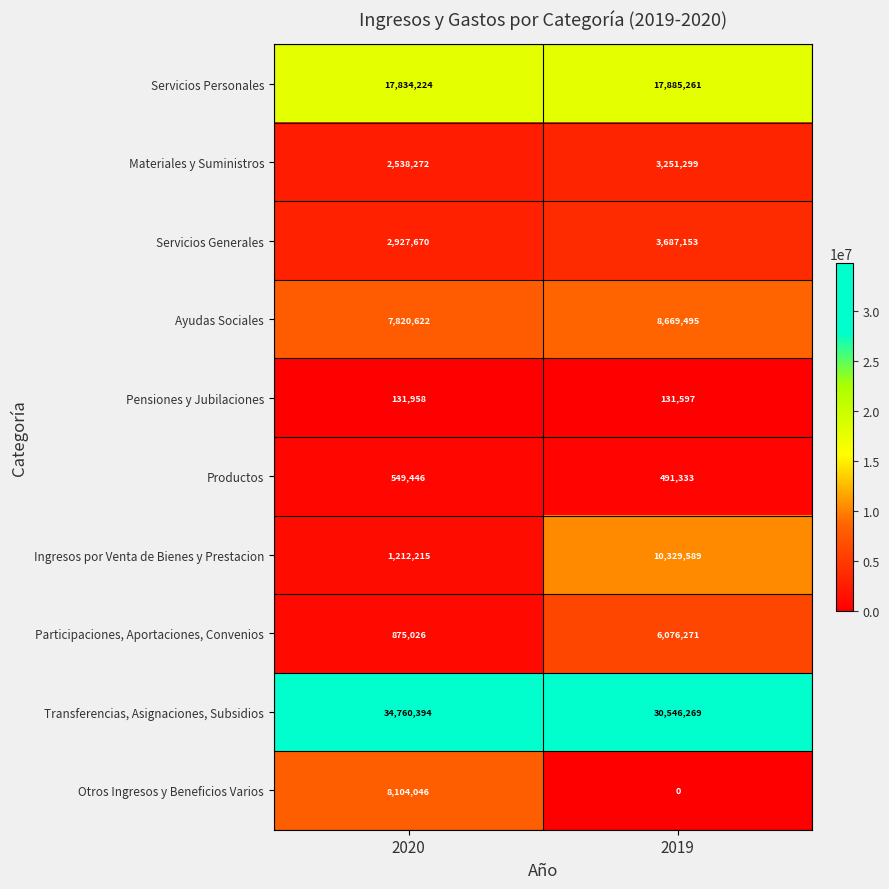

What is the difference between the maximum and minimum values in the Transferencias, Asignaciones, Subsidios series?

4214125